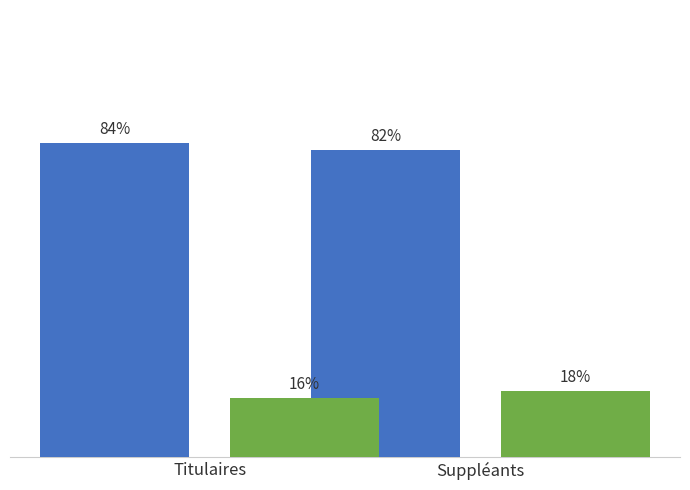

Which category has the highest value across all series?

Titulaires